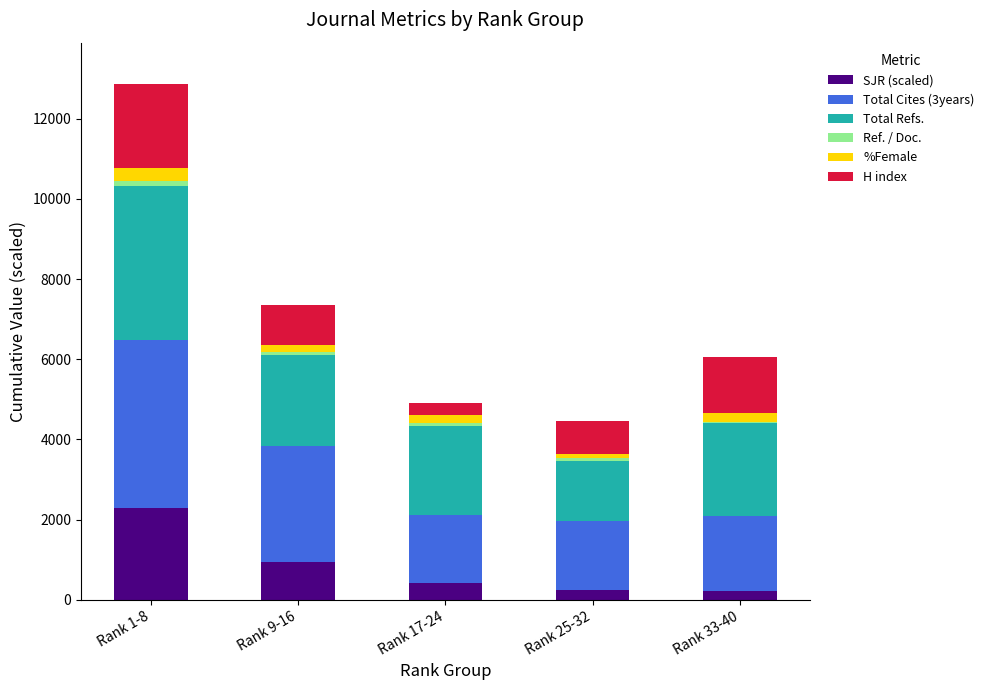

At which category is the sum across all series the highest?

Rank 1-8